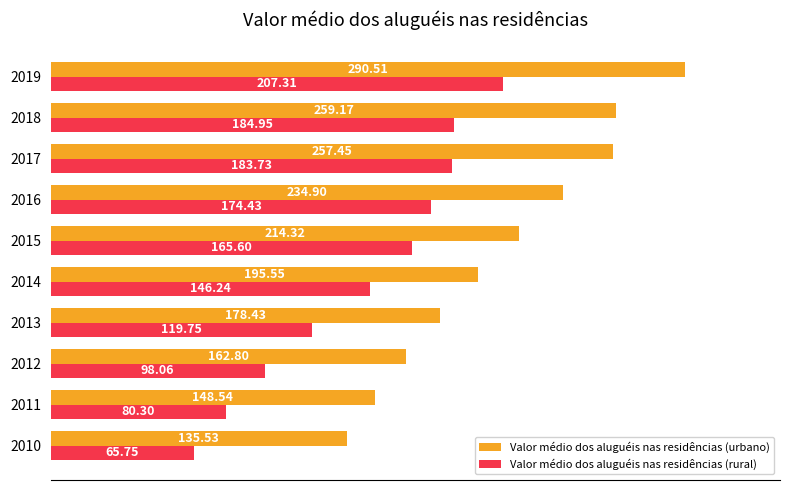

Rank the series by their maximum value, from highest to lowest.

Valor médio dos aluguéis nas residências (urbano), Valor médio dos aluguéis nas residências (rural)